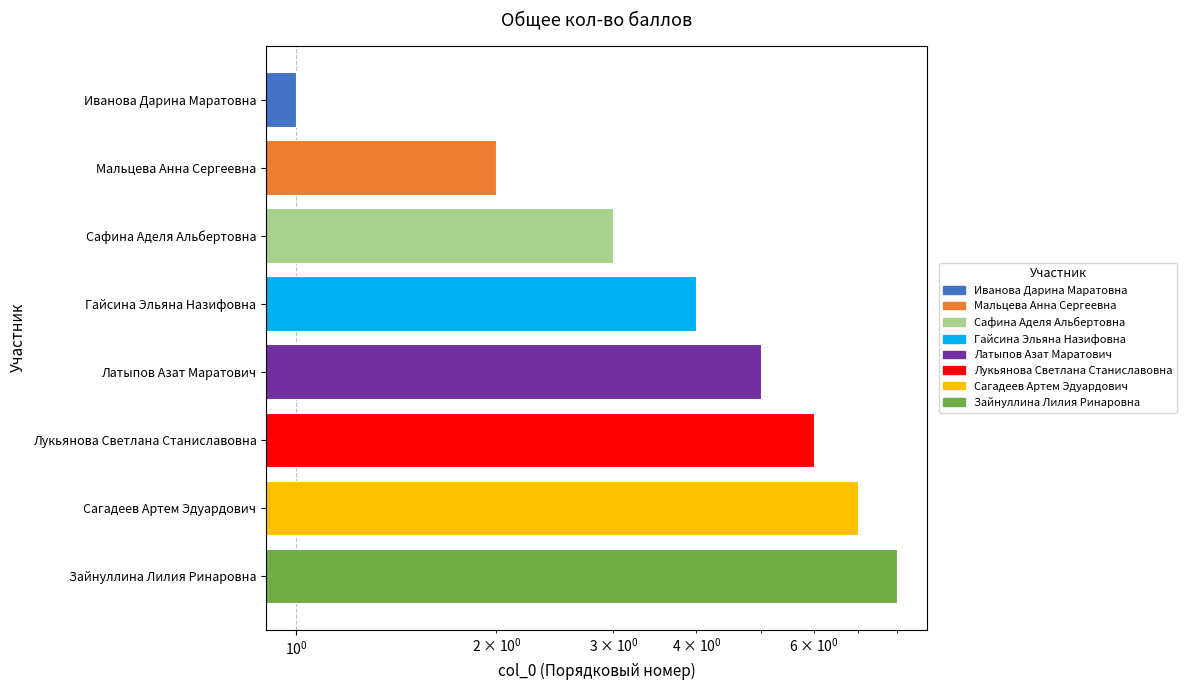

Is it true that the value at Зайнуллина Лилия Ринаровна is 3?

False